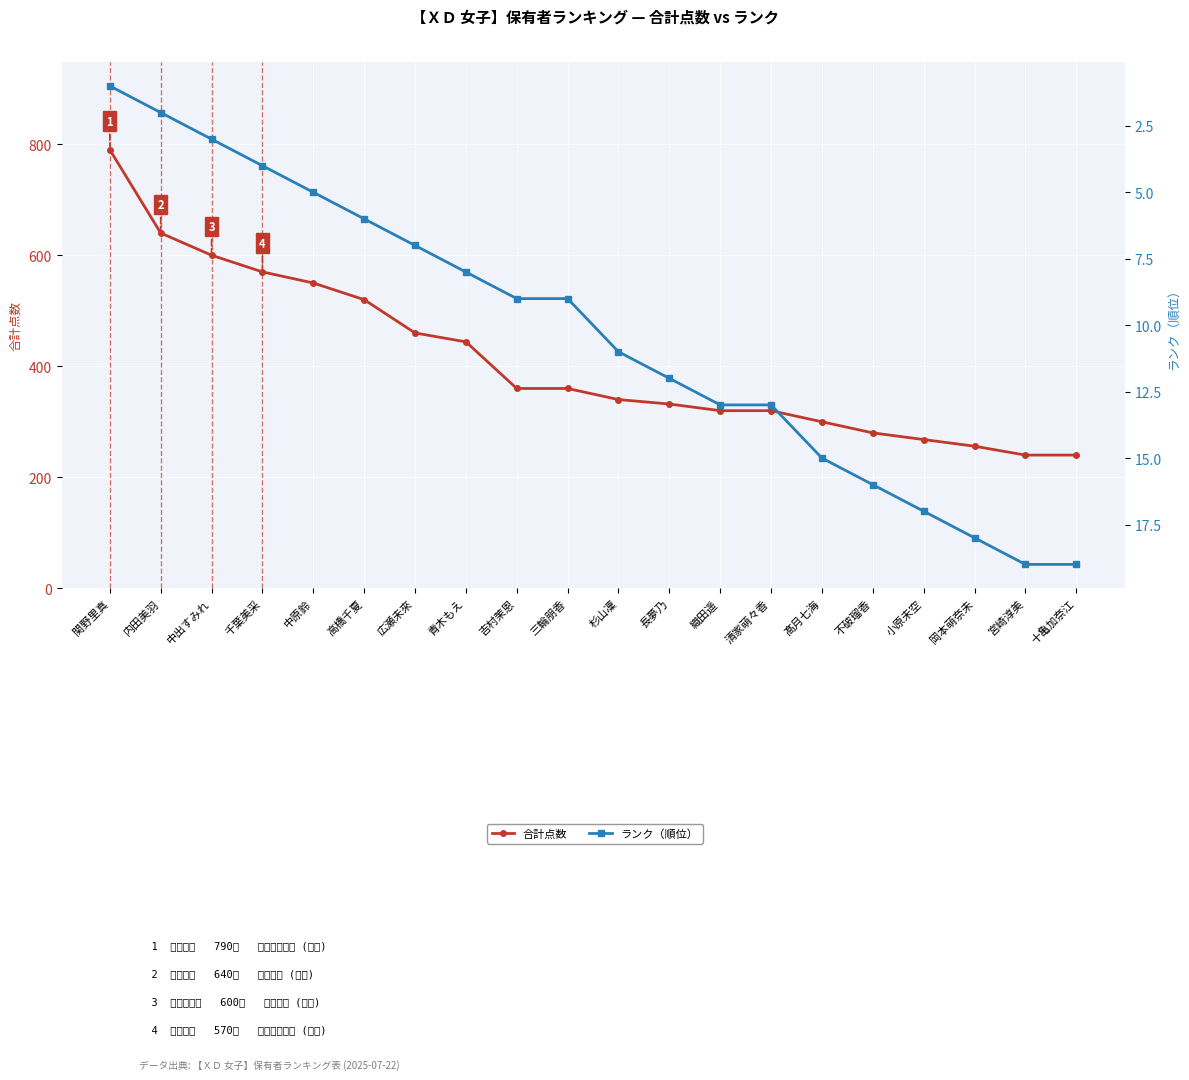

True or false: 合計点数 and ランク（順位） cross at least once.

False